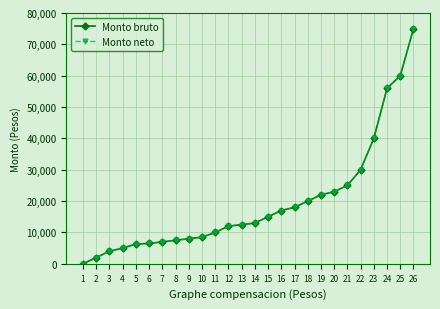

What is the difference between the maximum and minimum values in the Monto neto series?

75000